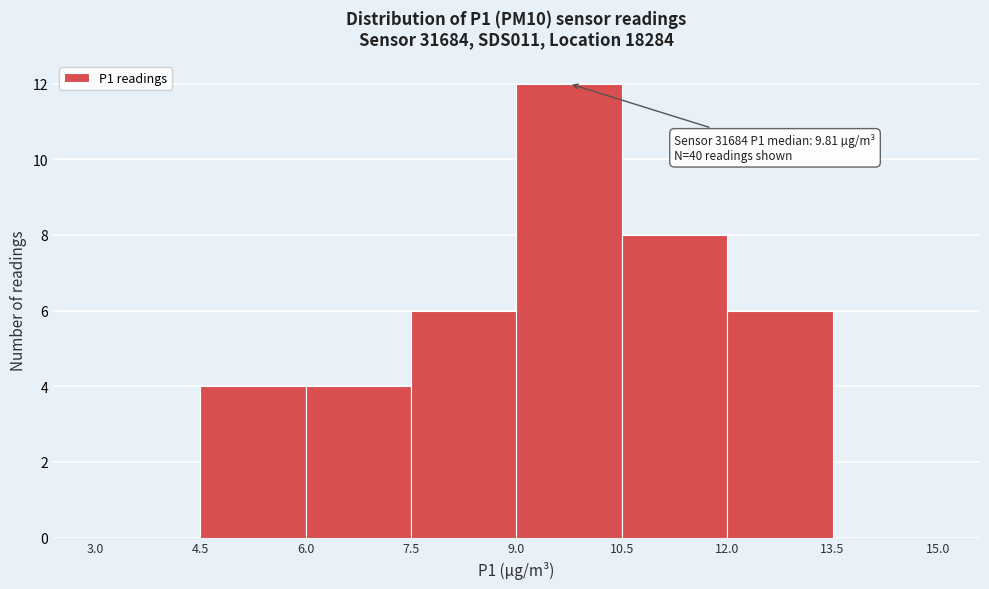

Over which range of the x-axis is the bar tallest?

9.0 to 10.5